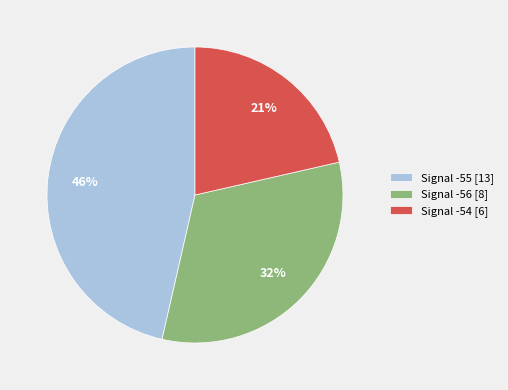

Which has a higher value, Signal -56 [8] or Signal -54 [6]?

Signal -56 [8]